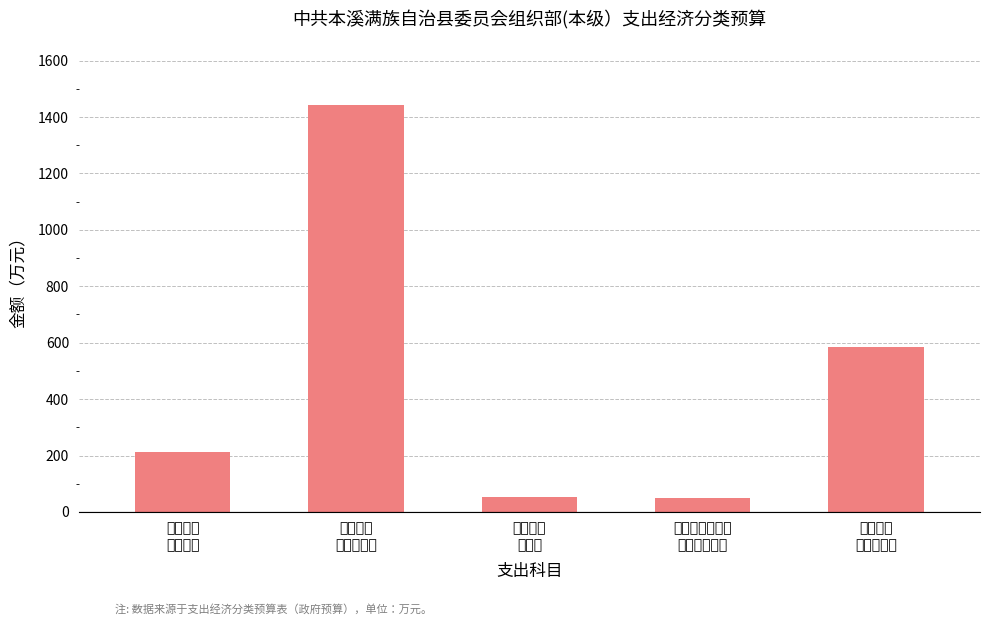

What is the smallest value displayed?

48.0